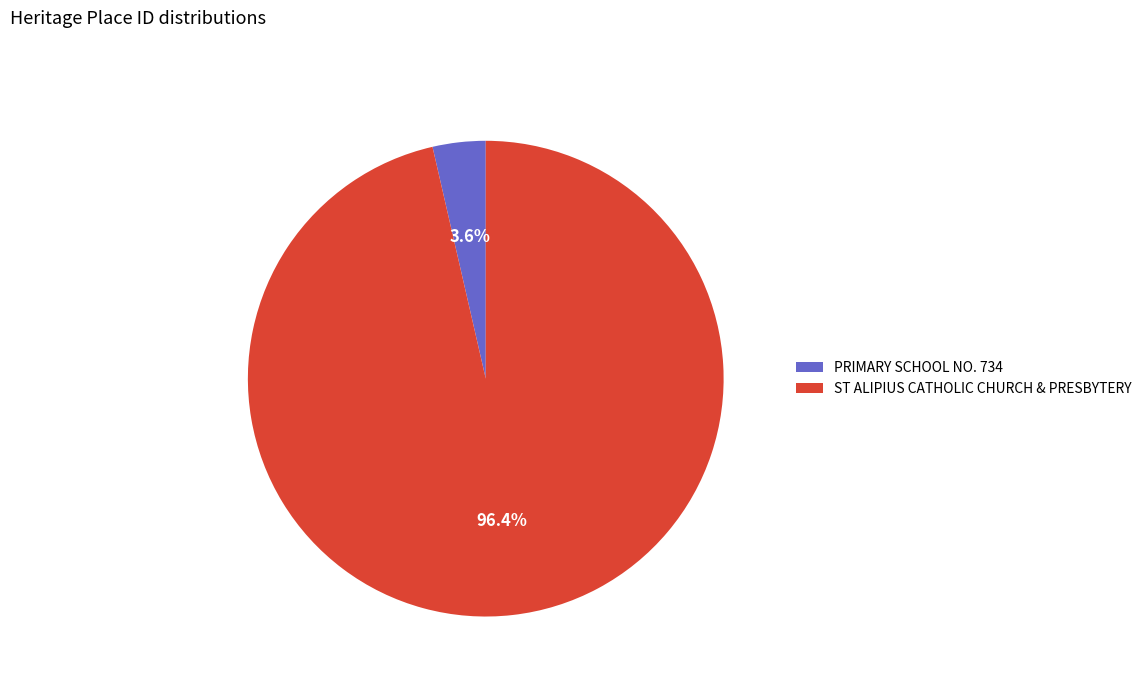

Which slice is the largest?

ST ALIPIUS CATHOLIC CHURCH & PRESBYTERY